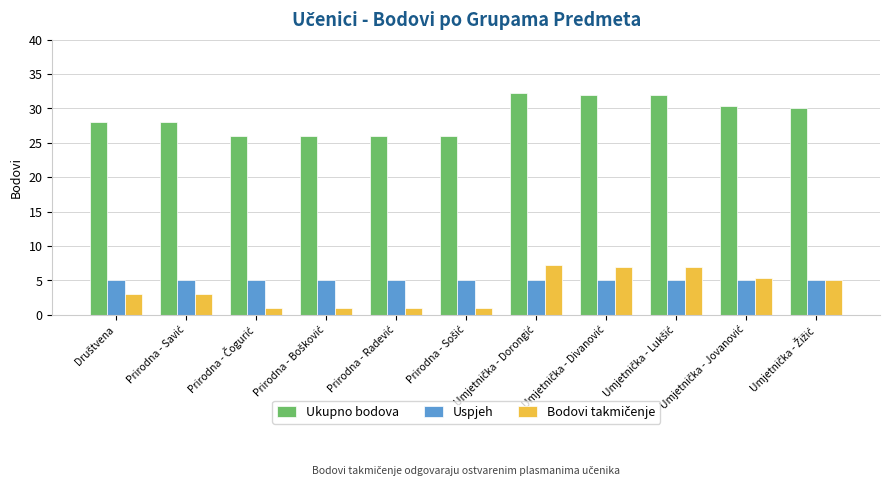

At how many categories does at least one series exceed 20?

11